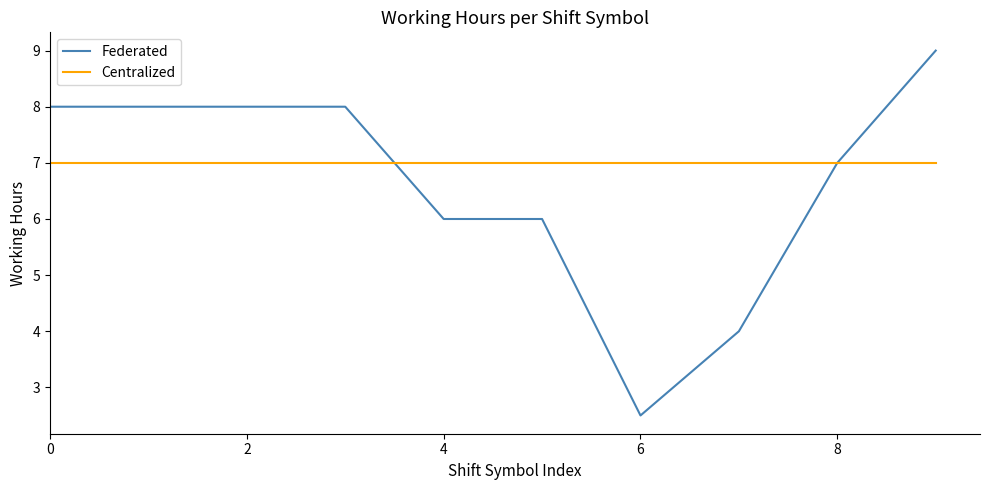

What is the lowest value of the Federated series?

2.5